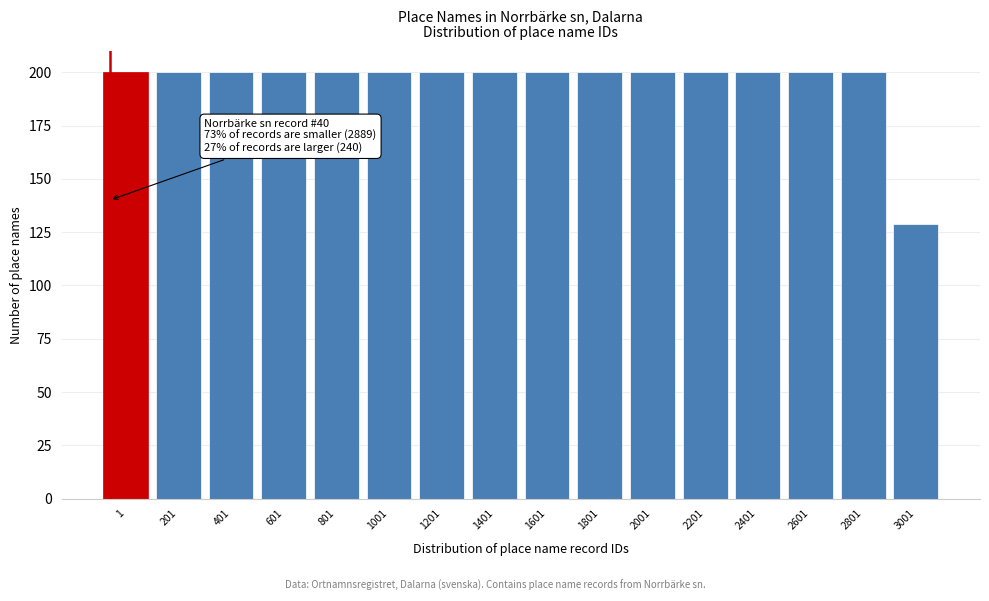

Reading left to right, what are all the values shown in this chart?

1=200	201=200	401=200	601=200	801=200	1001=200	1201=200	1401=200	1601=200	1801=200	2001=200	2201=200	2401=200	2601=200	2801=200	3001=129